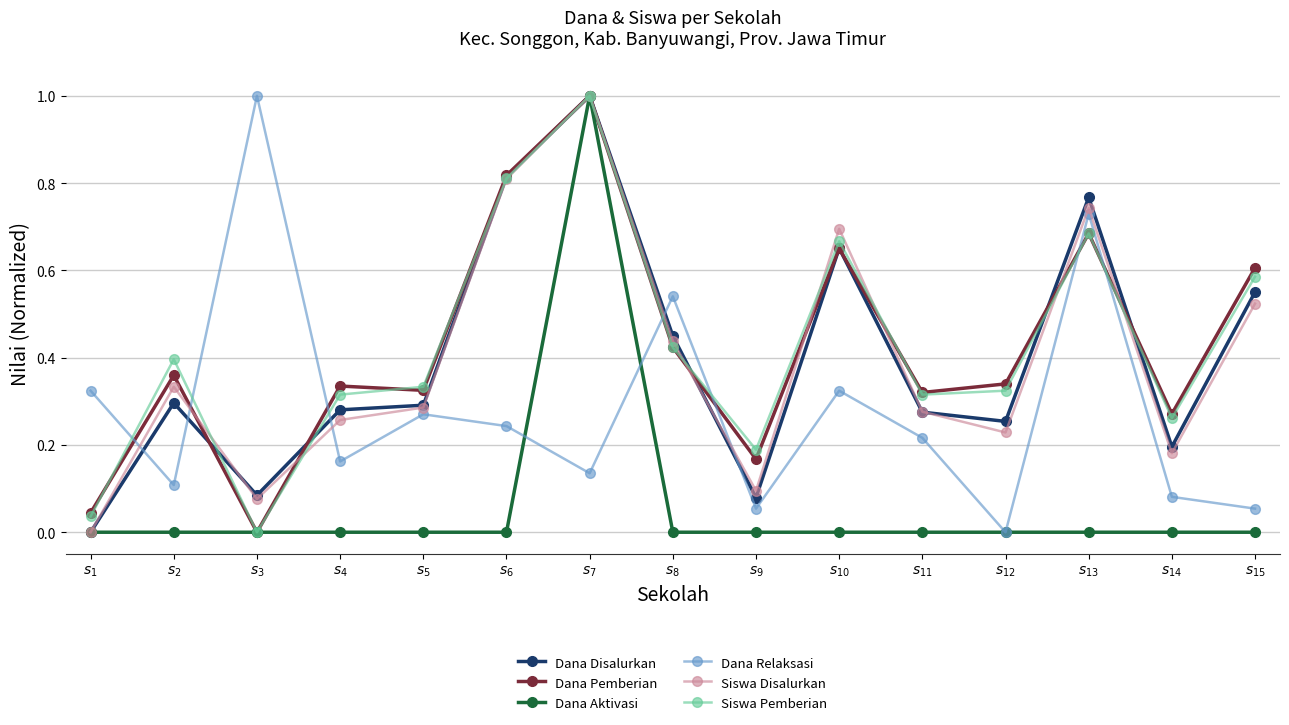

What is the greatest value displayed?

1.0